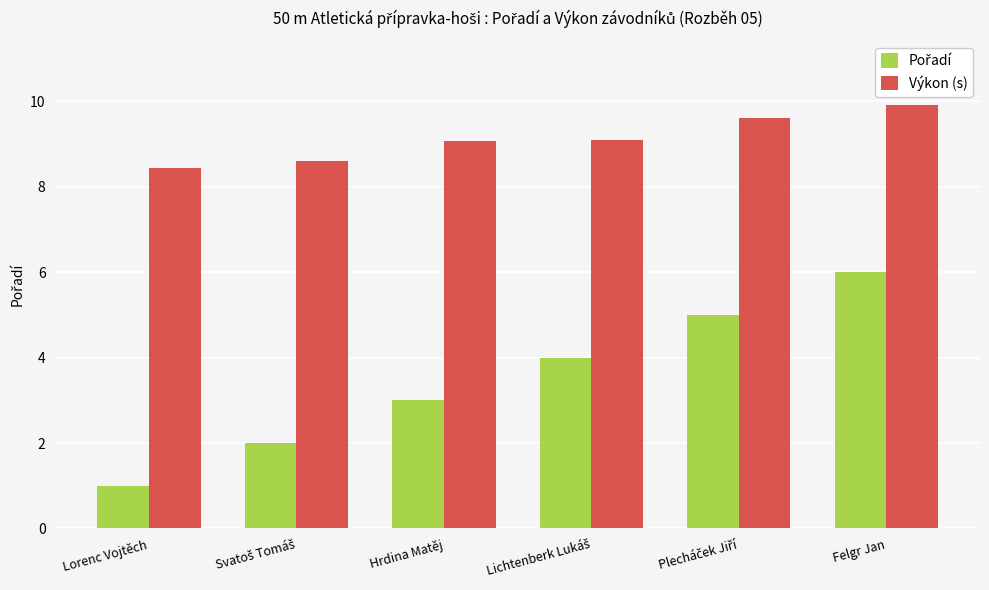

True or false: Výkon (s) has a value of 2.9 at Lorenc Vojtěch.

False